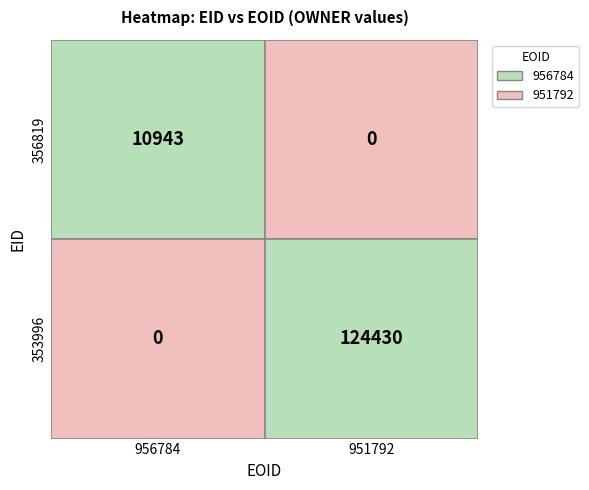

What is the average value of the 353996 series?

62215